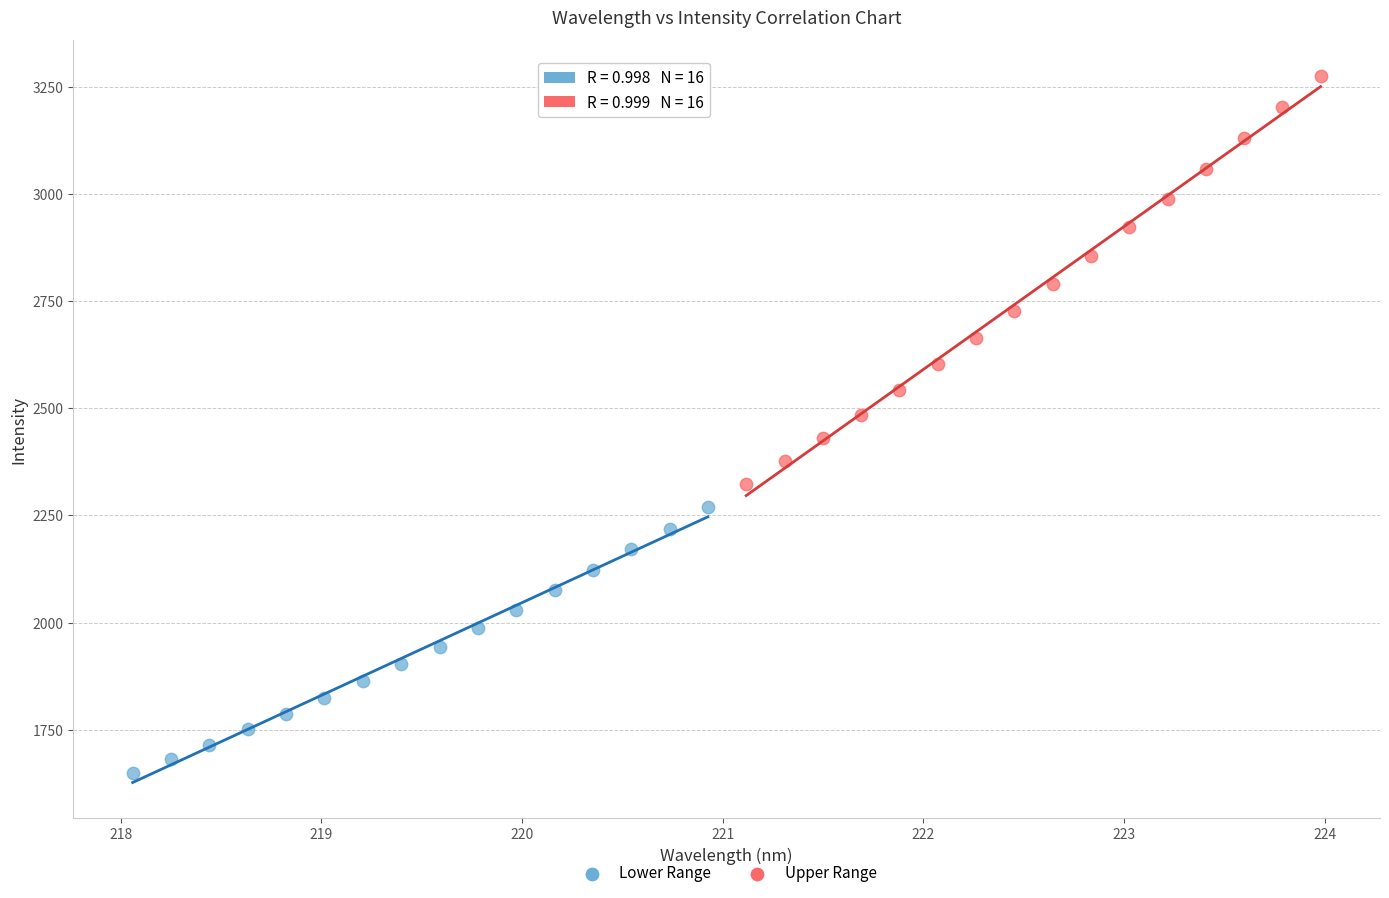

Which series has the widest spread of Y values?

Upper Range